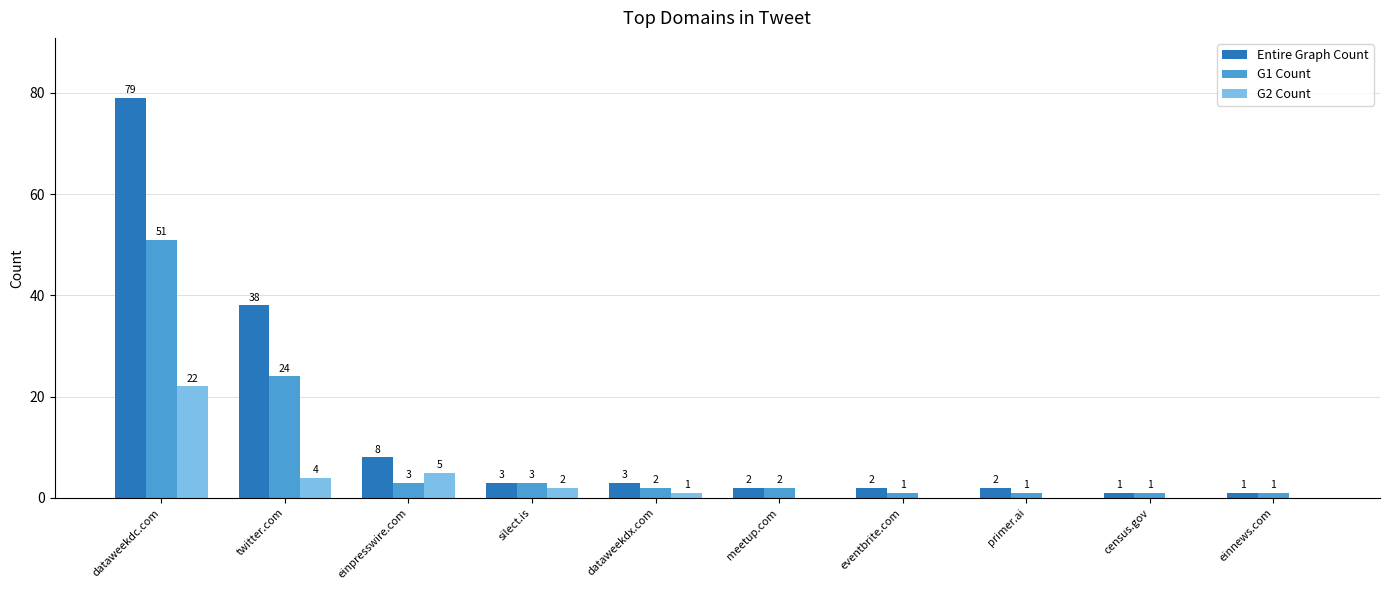

What is the maximum value for Entire Graph Count?

79